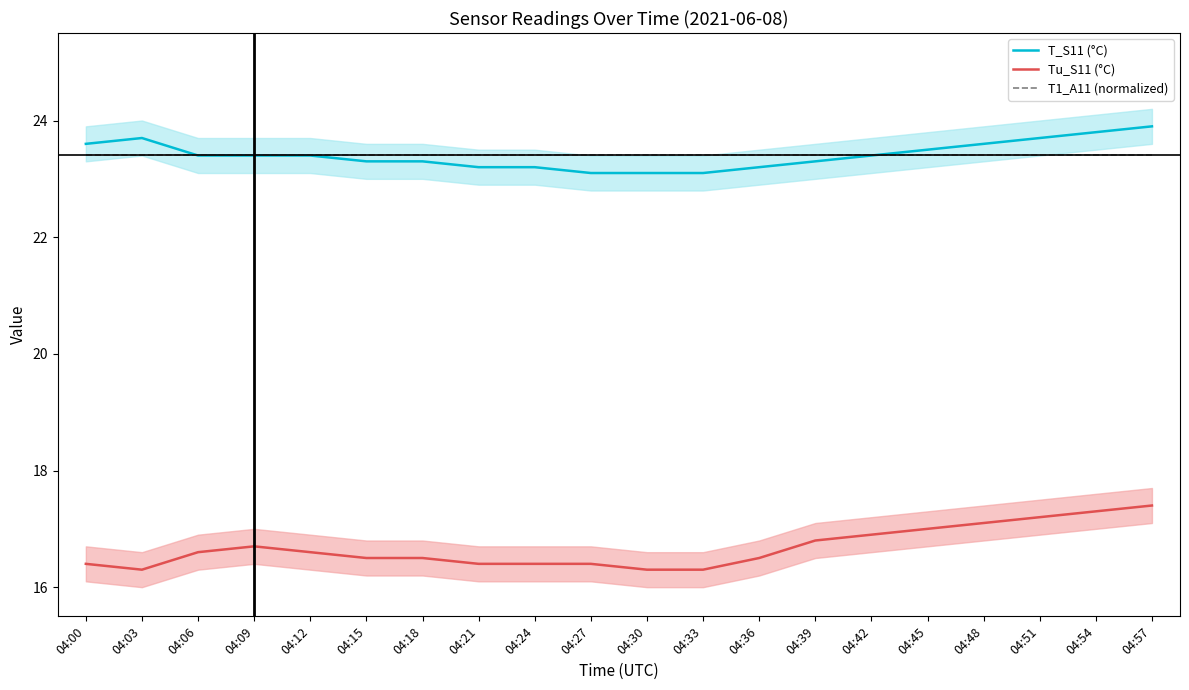

True or false: Tu_S11 (°C) has a value of 26.6 at 04:54.

False